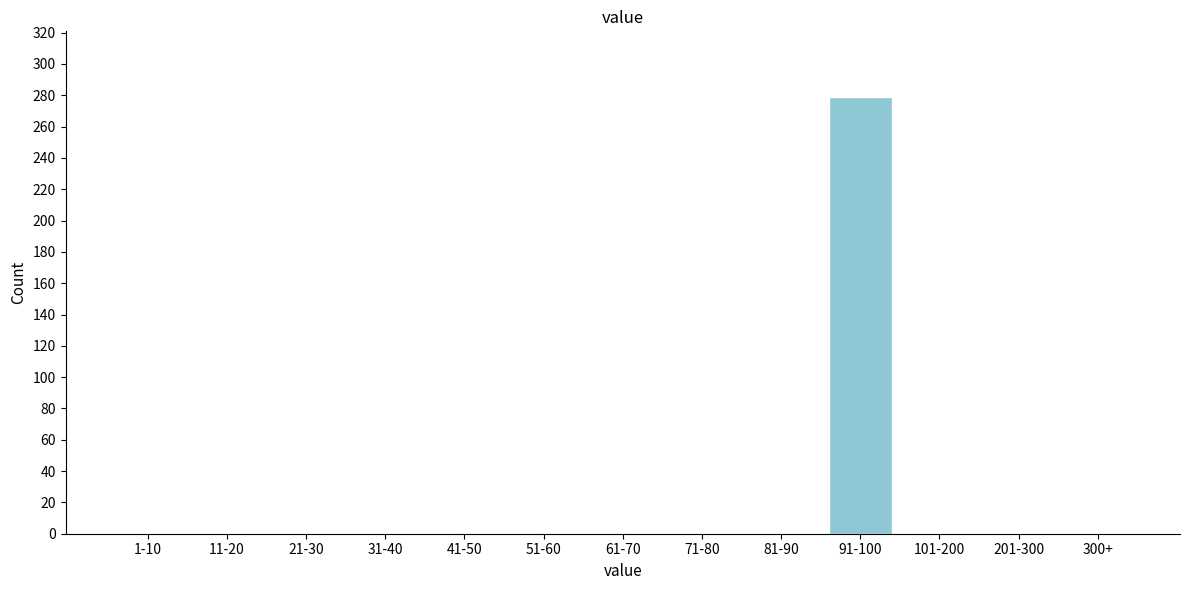

Reading right to left, extract all data points from this chart.

300+=0	201-300=0	101-200=0	91-100=279	81-90=0	71-80=0	61-70=0	51-60=0	41-50=0	31-40=0	21-30=0	11-20=0	1-10=0